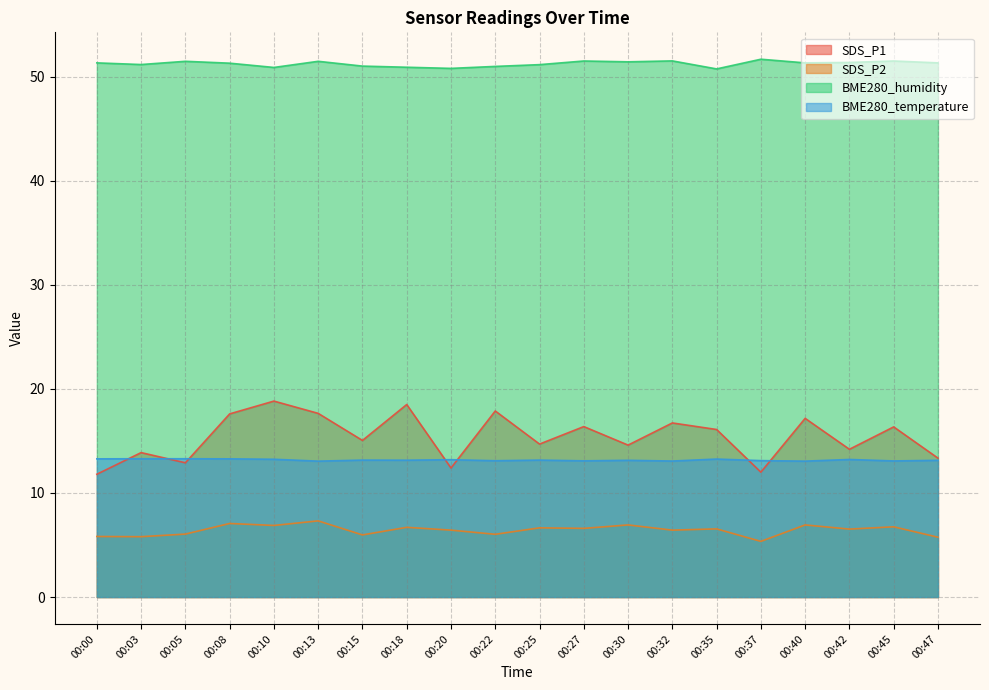

Reading left to right, list all the values displayed in this chart.

SDS_P1: 00:00=11.8	00:03=13.9	00:05=12.9	00:08=17.6	00:10=18.8	00:13=17.6	00:15=15.1	00:18=18.5	00:20=12.4	00:22=17.9	00:25=14.7	00:27=16.4	00:30=14.6	00:32=16.7	00:35=16.1	00:37=12.0	00:40=17.2	00:42=14.2	00:45=16.4	00:47=13.3
SDS_P2: 00:00=5.8	00:03=5.8	00:05=6.0	00:08=7.1	00:10=6.9	00:13=7.3	00:15=6.0	00:18=6.7	00:20=6.4	00:22=6.0	00:25=6.7	00:27=6.6	00:30=6.9	00:32=6.4	00:35=6.5	00:37=5.3	00:40=6.9	00:42=6.5	00:45=6.8	00:47=5.8
BME280_humidity: 00:00=51.3	00:03=51.2	00:05=51.5	00:08=51.3	00:10=50.9	00:13=51.5	00:15=51.0	00:18=50.9	00:20=50.8	00:22=51.0	00:25=51.2	00:27=51.5	00:30=51.4	00:32=51.5	00:35=50.8	00:37=51.7	00:40=51.3	00:42=51.4	00:45=51.5	00:47=51.3
BME280_temperature: 00:00=13.3	00:03=13.3	00:05=13.3	00:08=13.3	00:10=13.2	00:13=13.1	00:15=13.2	00:18=13.2	00:20=13.2	00:22=13.1	00:25=13.2	00:27=13.1	00:30=13.1	00:32=13.1	00:35=13.3	00:37=13.1	00:40=13.1	00:42=13.2	00:45=13.1	00:47=13.1